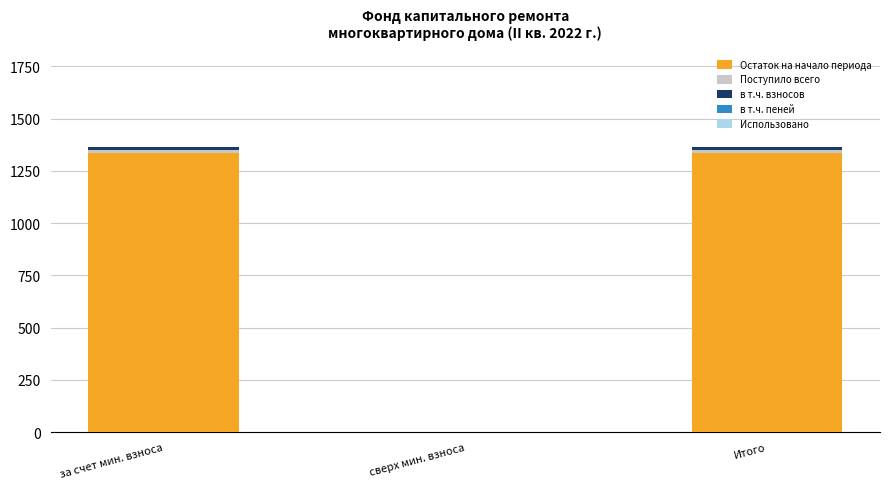

Is it true that Остаток на начало периода equals 1335.7 at за счет мин. взноса?

True